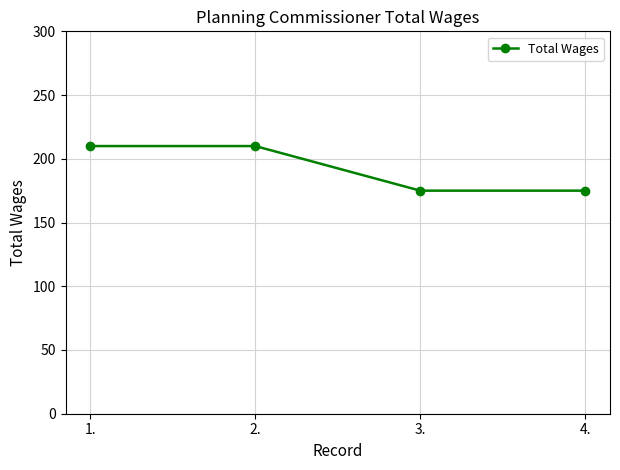

What is the label of the 4th point from the left?

4.